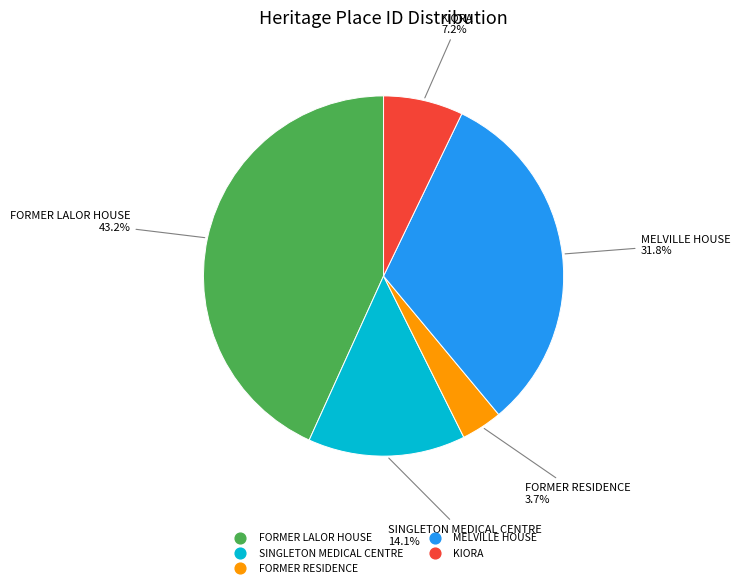

Which category has the smallest portion of the pie?

FORMER RESIDENCE